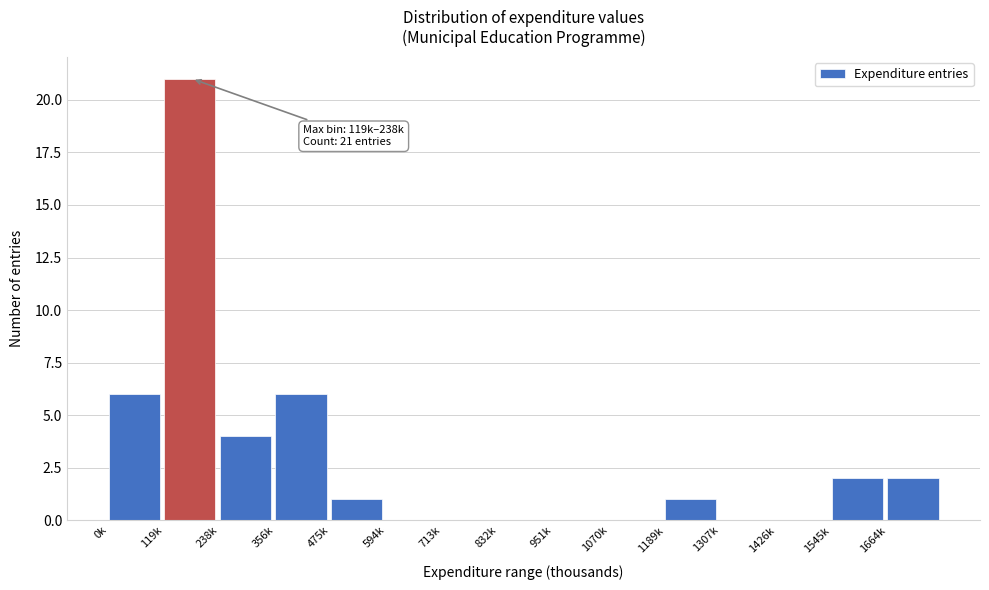

Reading left to right, list all the values displayed in this chart.

0k=6	119k=21	238k=4	356k=6	475k=1	594k=0	713k=0	832k=0	951k=0	1070k=0	1189k=1	1307k=0	1426k=0	1545k=2	1664k=2